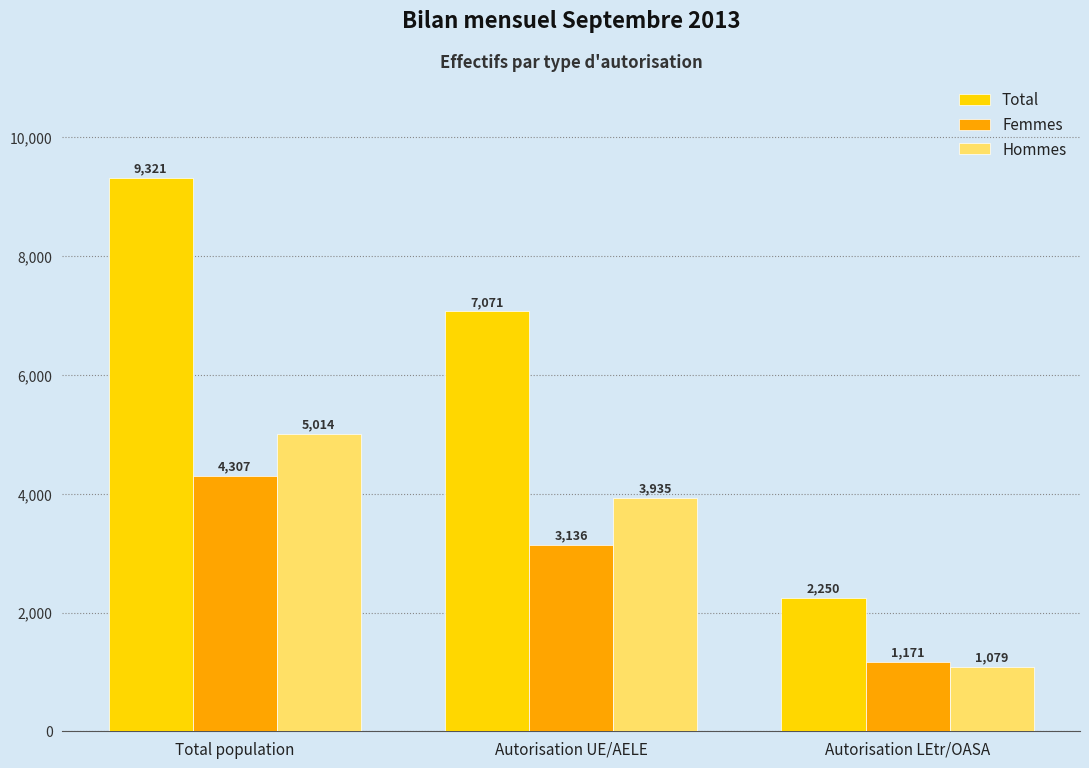

Count the number of categories in the chart.

3